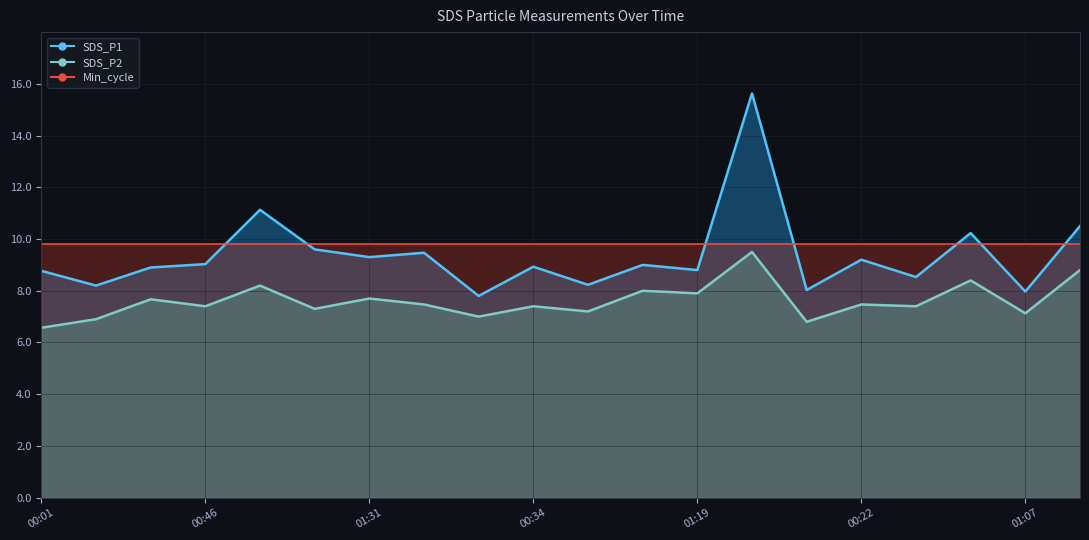

How many data points does each series have?

20